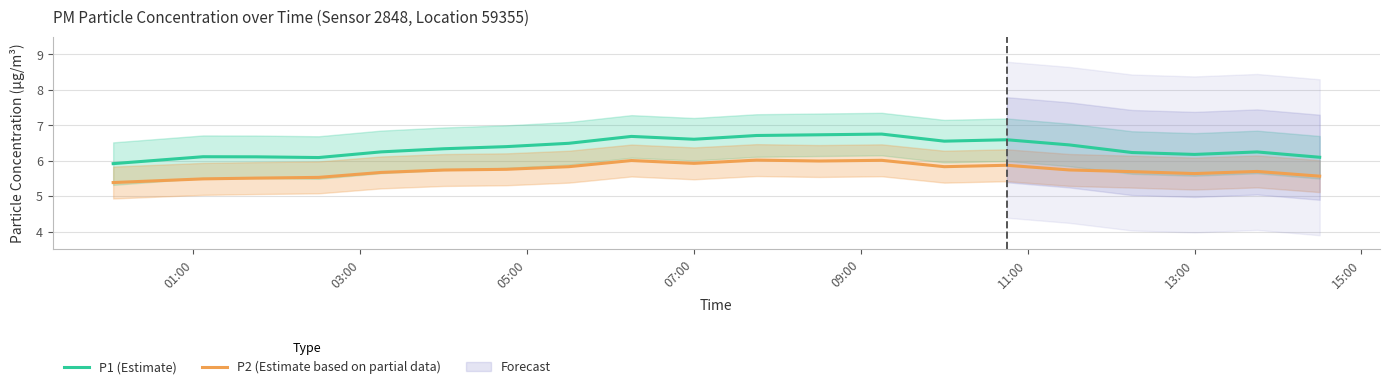

True or false: P2 (Estimate based on partial data) and P1 (Estimate) cross at least once.

False